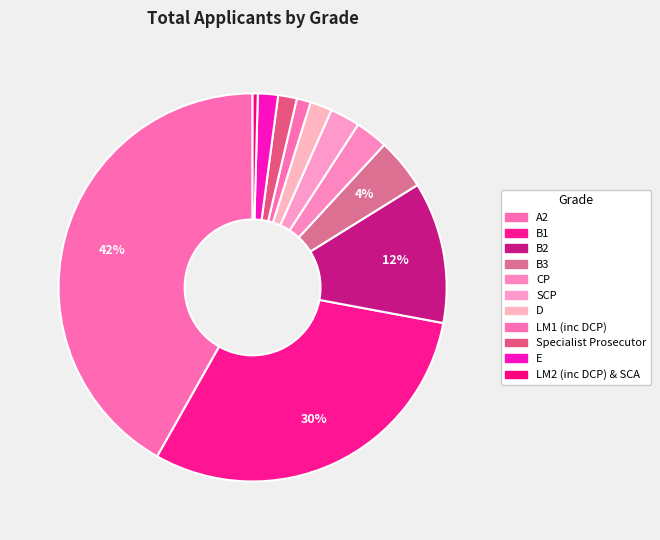

Rank the categories by value from lowest to highest.

LM2 (inc DCP) & SCA, LM1 (inc DCP), Specialist Prosecutor, E, D, SCP, CP, B3, B2, B1, A2